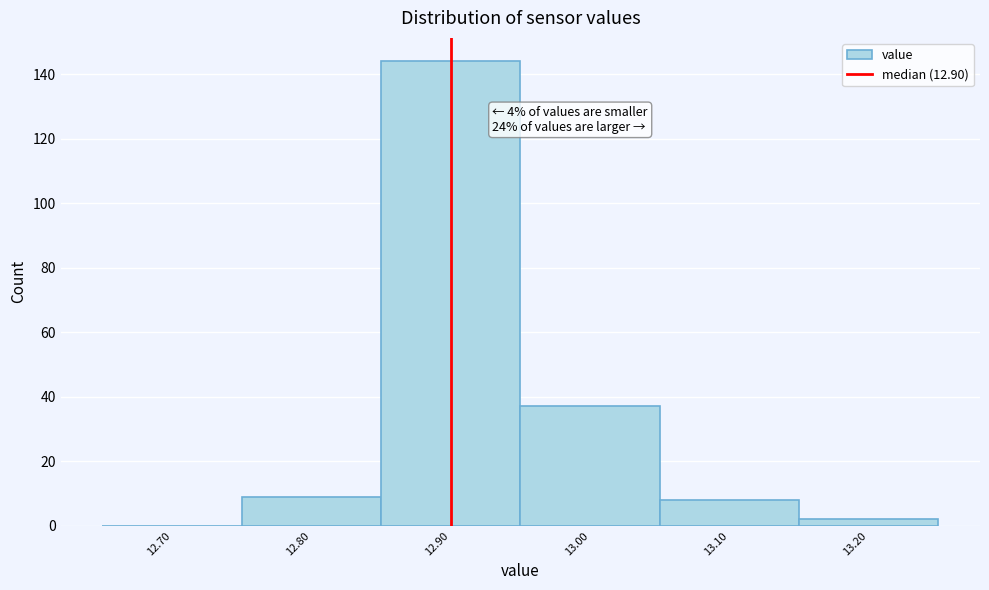

Which range on the x-axis has the tallest bar?

12.85 to 12.95